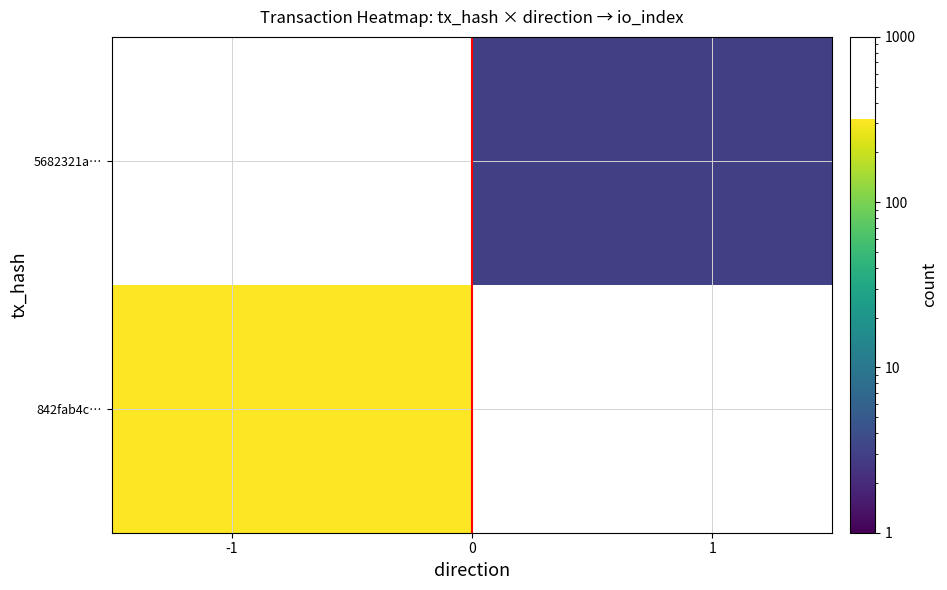

How many values in 842fab4c… are above zero?

1